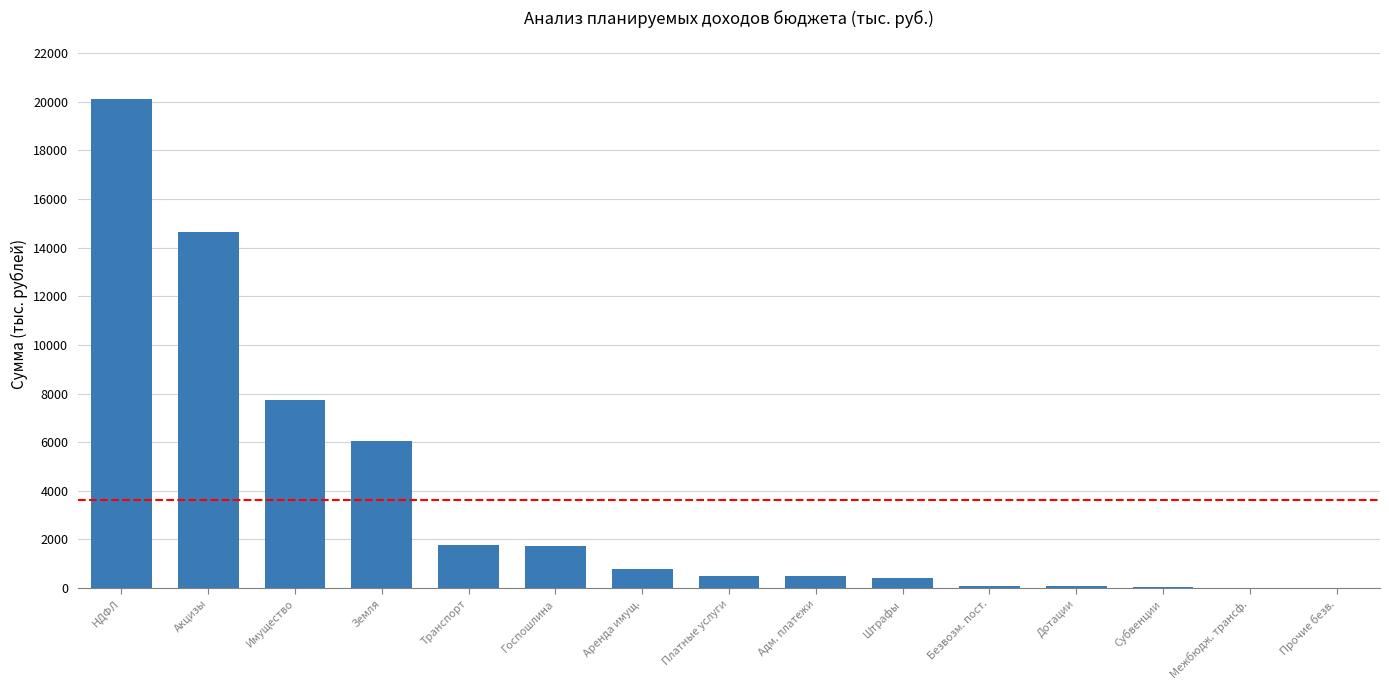

What is the greatest value displayed?

20111.7